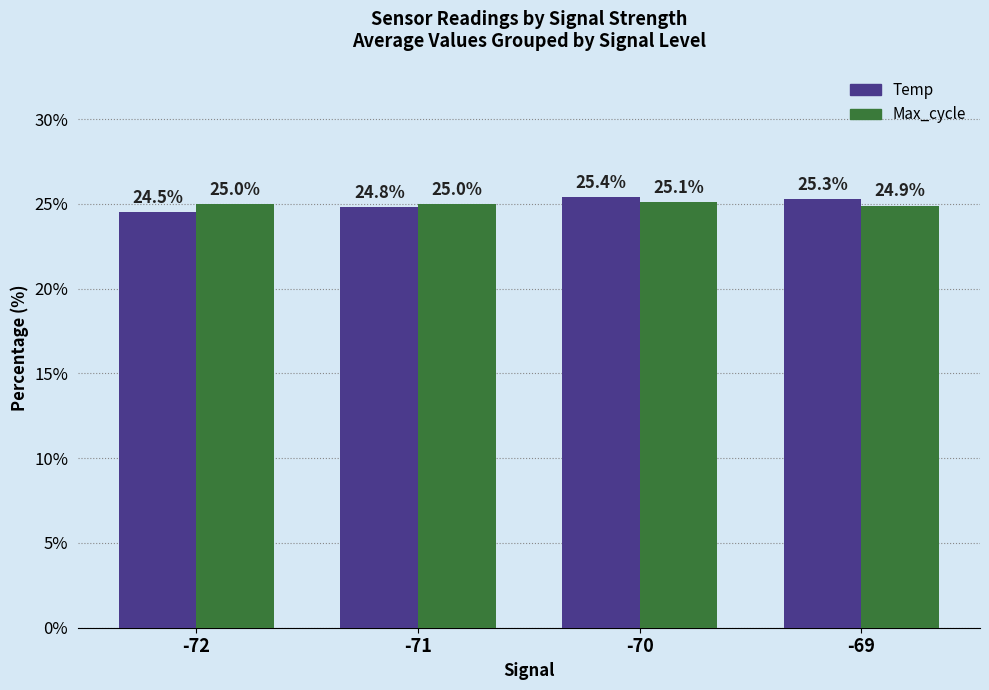

How many data points in Max_cycle are less than 25?

1